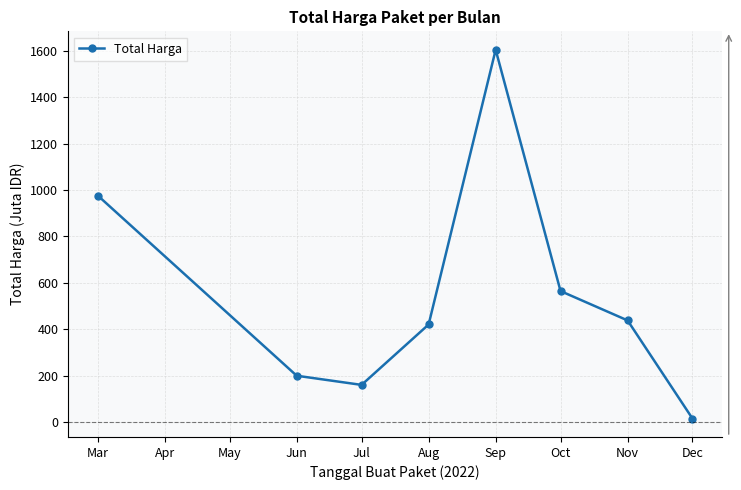

Reading right to left, what are all the values shown in this chart?

14.8	437.7	564.2	1604.2	420.1	159.8	199.2	975.8